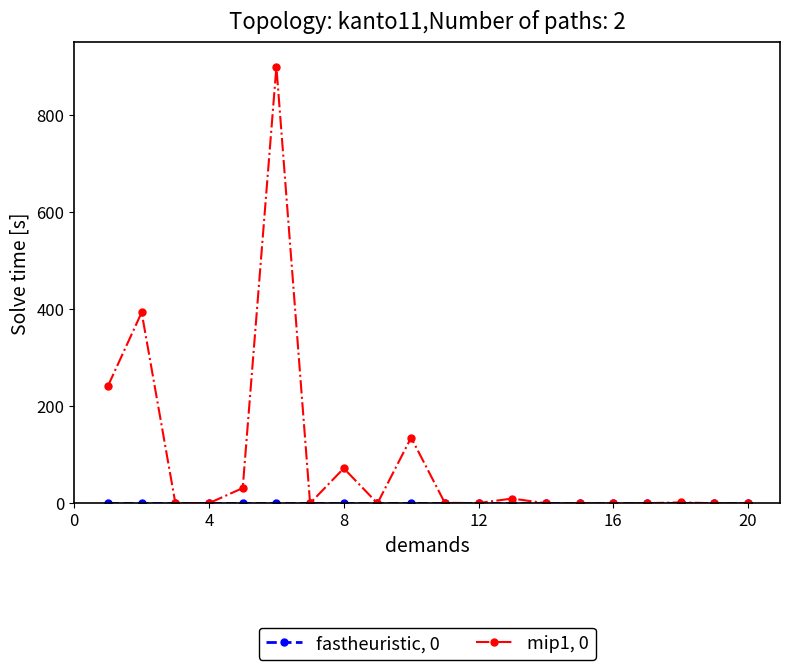

In mip1, 0, how many points are higher than both neighbors (excluding endpoints)?

6